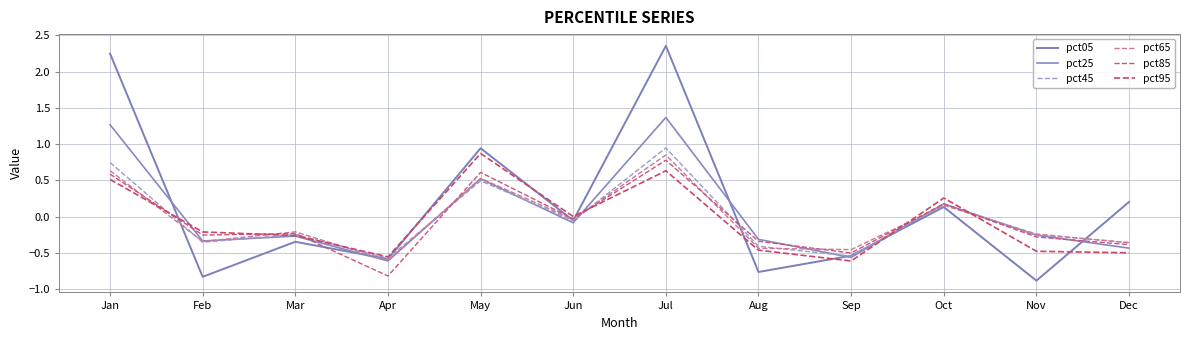

Which series has the largest total across all categories?

pct05